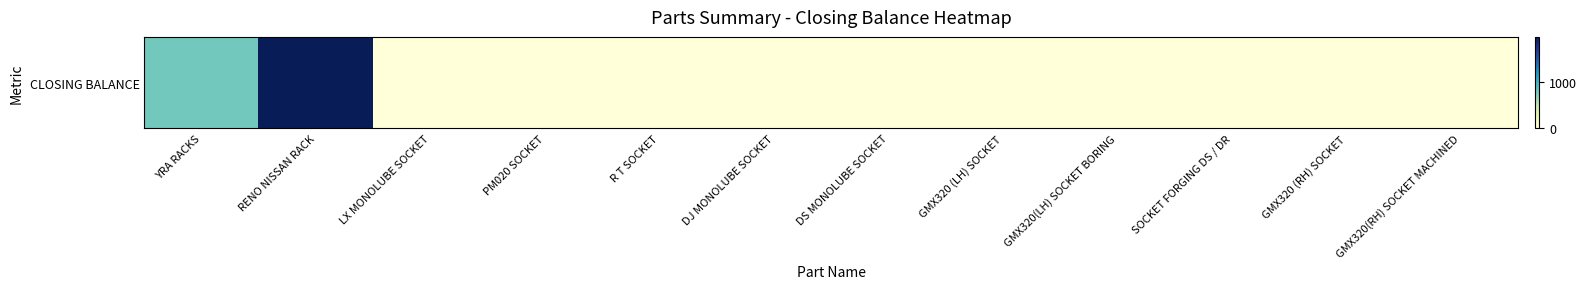

What is the sum of the values at RENO NISSAN RACK and GMX320 (RH) SOCKET?

1995